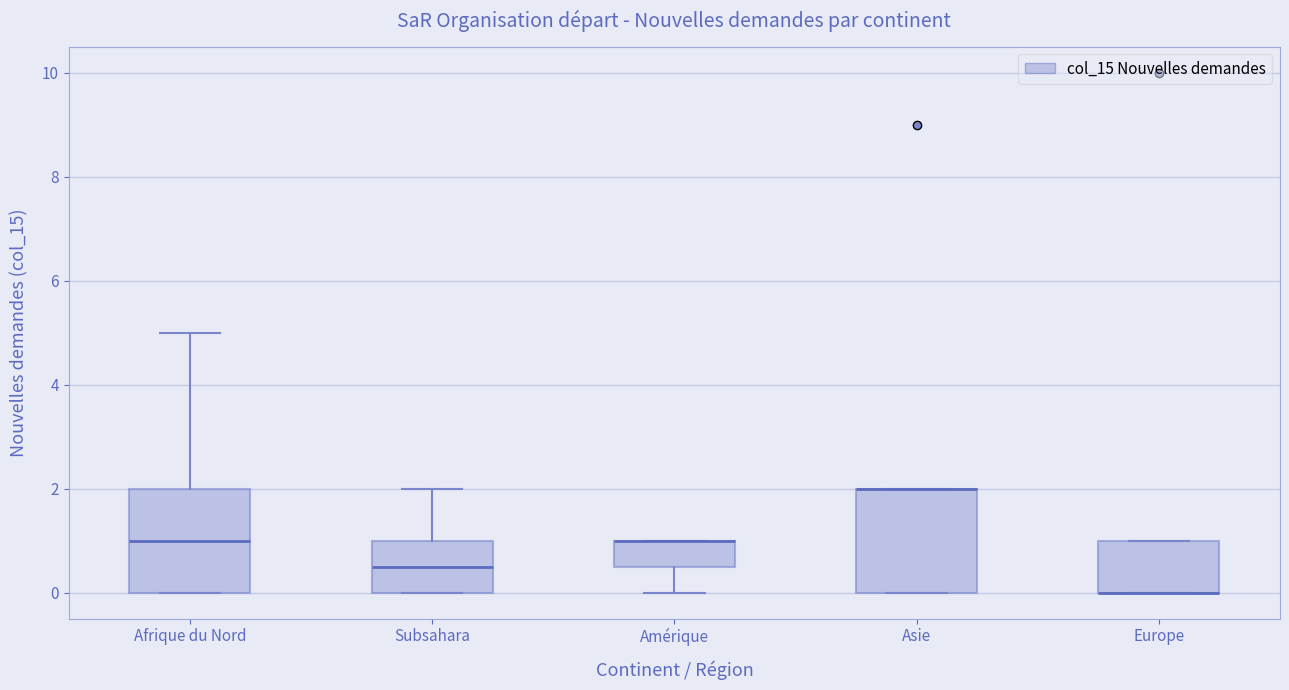

Reading left to right, transcribe this box plot: for each box, give where its median line is, the range the box spans, and where its two whiskers end, as read against the y-axis. The values are not printed on the chart, so give them approximately, as read against the axis.

Afrique du Nord: median 1.0, box 0.0 to 2.0, whiskers 0.0 to 5.0
Subsahara: median 0.6, box 0.0 to 1.0, whiskers 0.0 to 2.0
Amérique: median 1.0 (drawn on the box's upper edge), box 0.6 to 1.0, whiskers 0.0 to 1.0
Asie: median 2.0 (drawn on the box's upper edge), box 0.0 to 2.0, whiskers 0.0 to 2.0
Europe: median 0.0 (drawn on the box's lower edge), box 0.0 to 1.0, whiskers 0.0 to 1.0